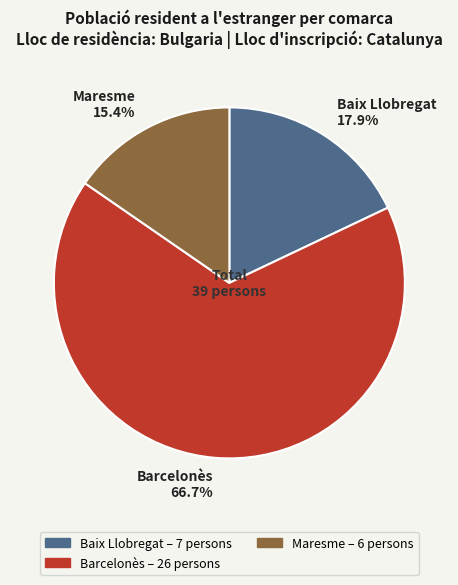

Rank the categories by value from lowest to highest.

Maresme 15.4%, Baix Llobregat 17.9%, Barcelonès 66.7%